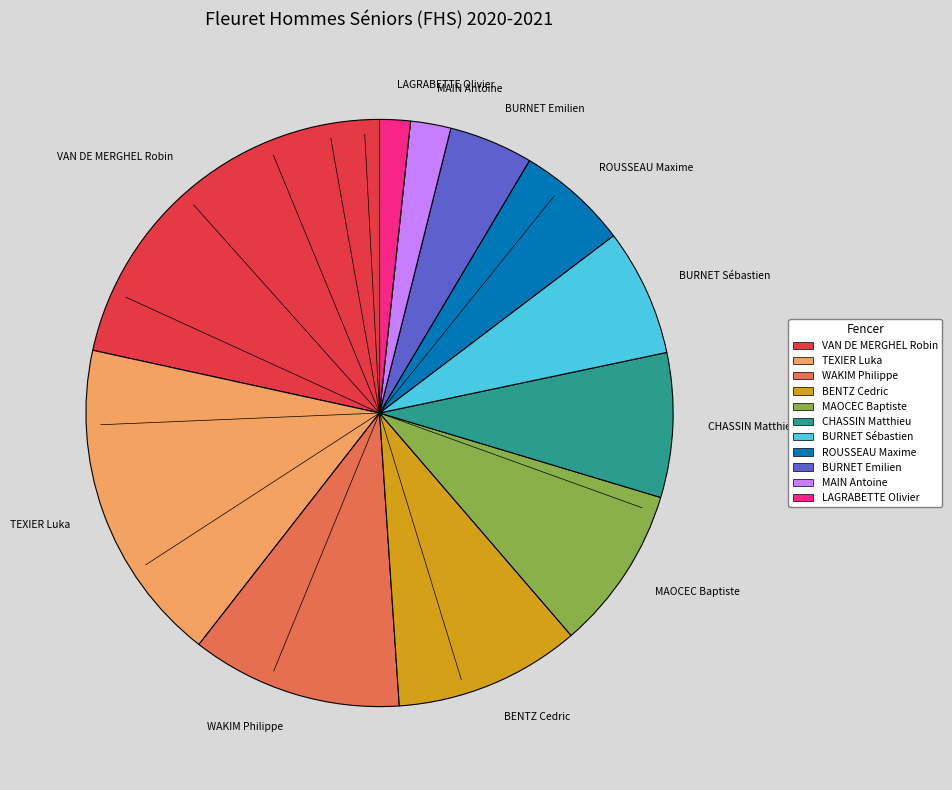

Combined, do MAIN Antoine and BURNET Emilien account for over 50%?

No